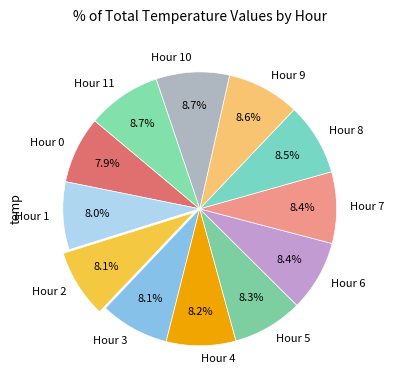

True or false: Hour 5 accounts for 1% of the total.

False